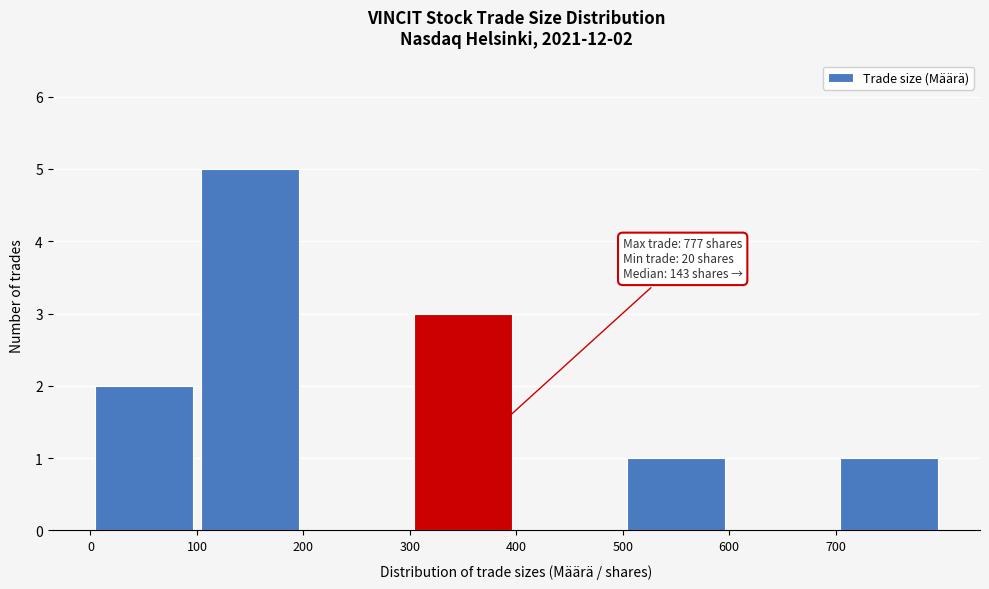

Which range on the x-axis has the tallest bar?

100 to 200